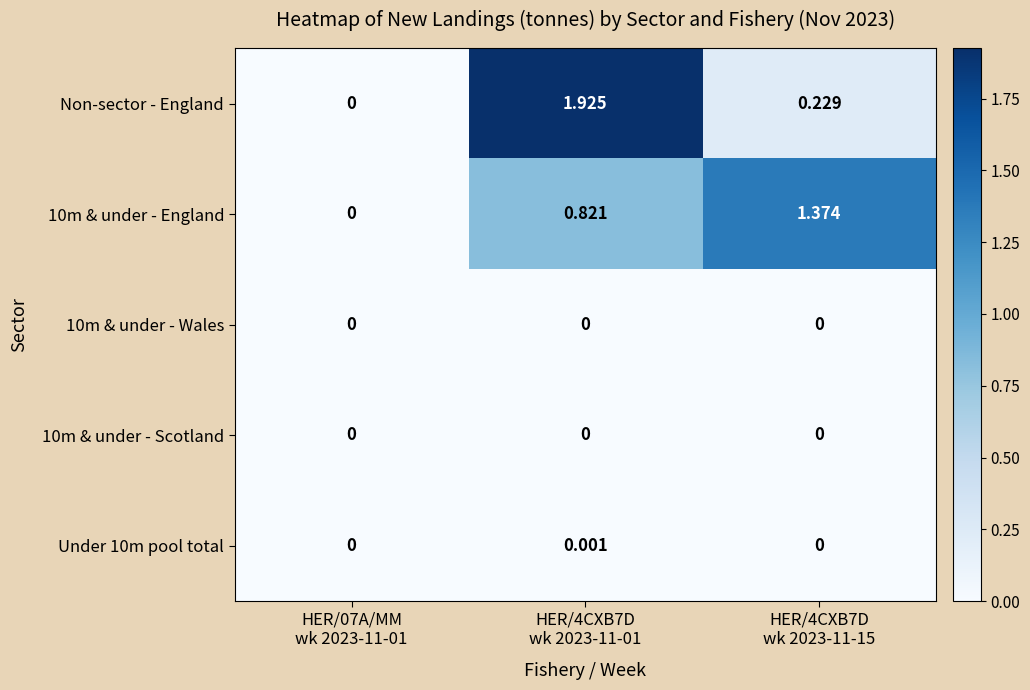

Which series has the widest spread of values?

Non-sector - England